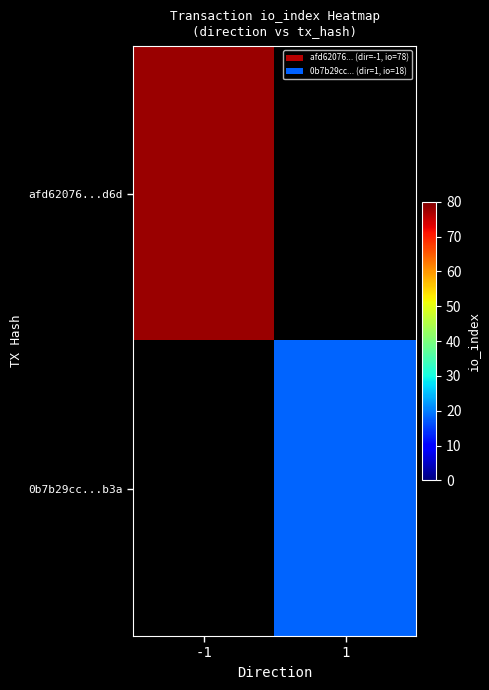

What is the maximum value for afd62076...d6d?

78.0